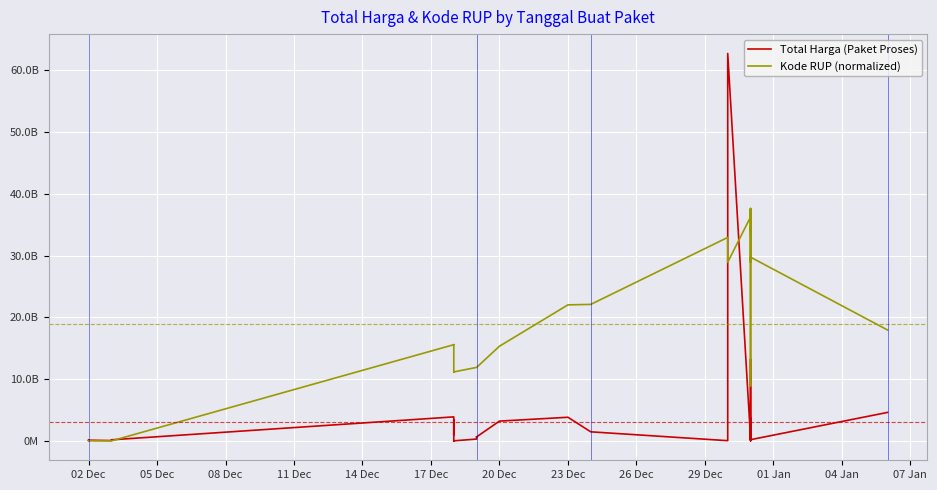

List the series in order of their peak value, highest first.

Total Harga (Paket Proses), Kode RUP (normalized)